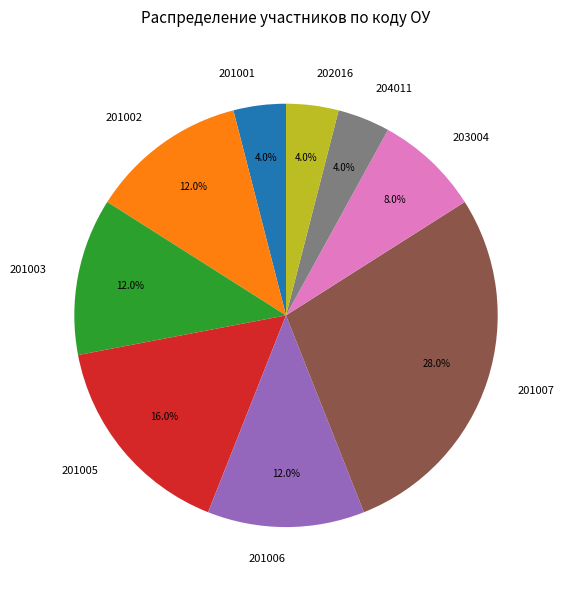

Which slice is the largest?

201007